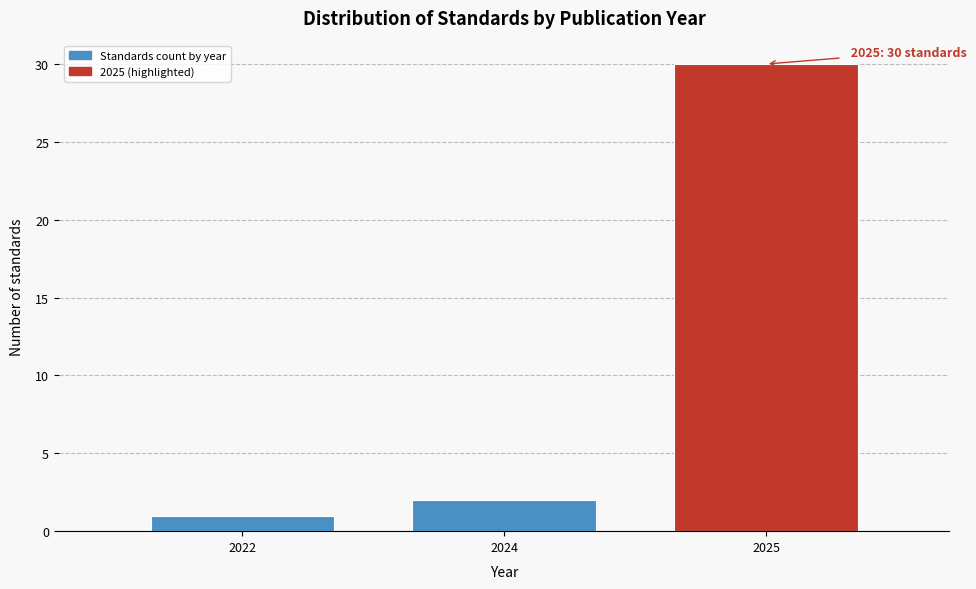

Reading left to right, list all the values displayed in this chart.

1	2	30